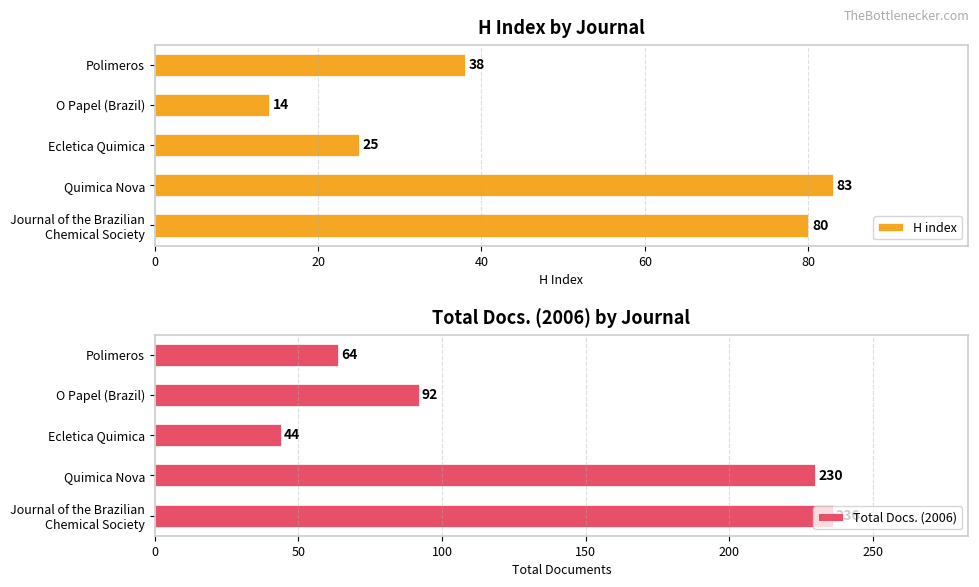

What is the sum of all H index values?

240